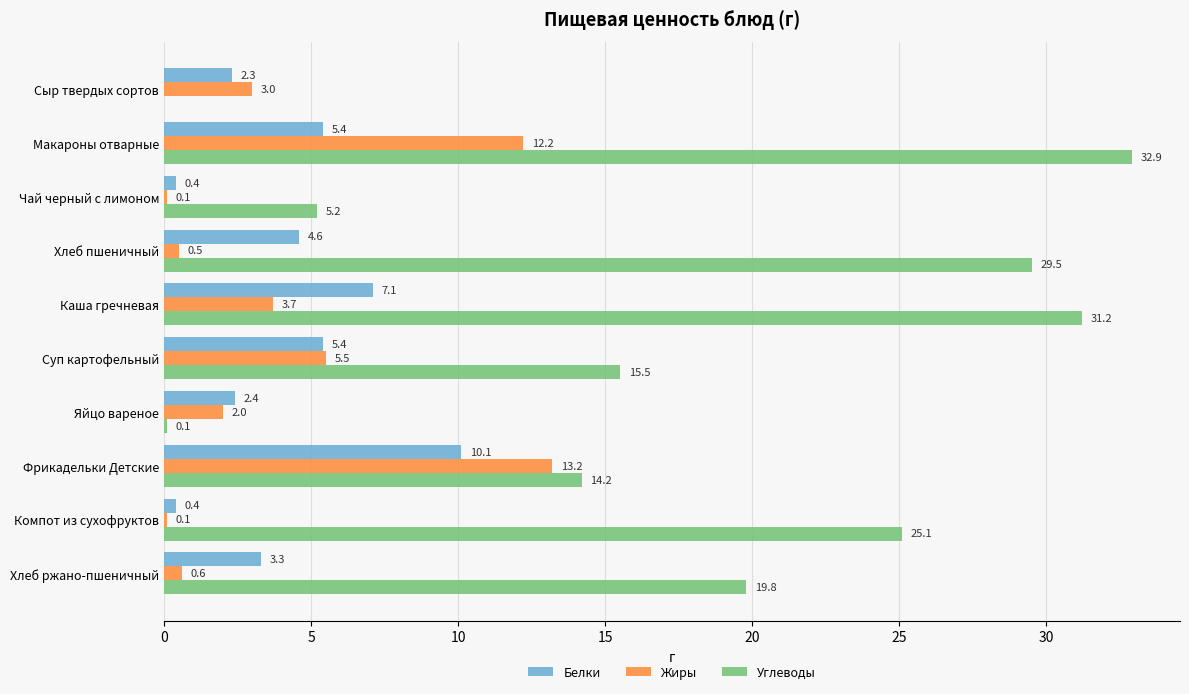

Is the value of Жиры at Макароны отварные greater than the value of Углеводы at Каша гречневая?

No